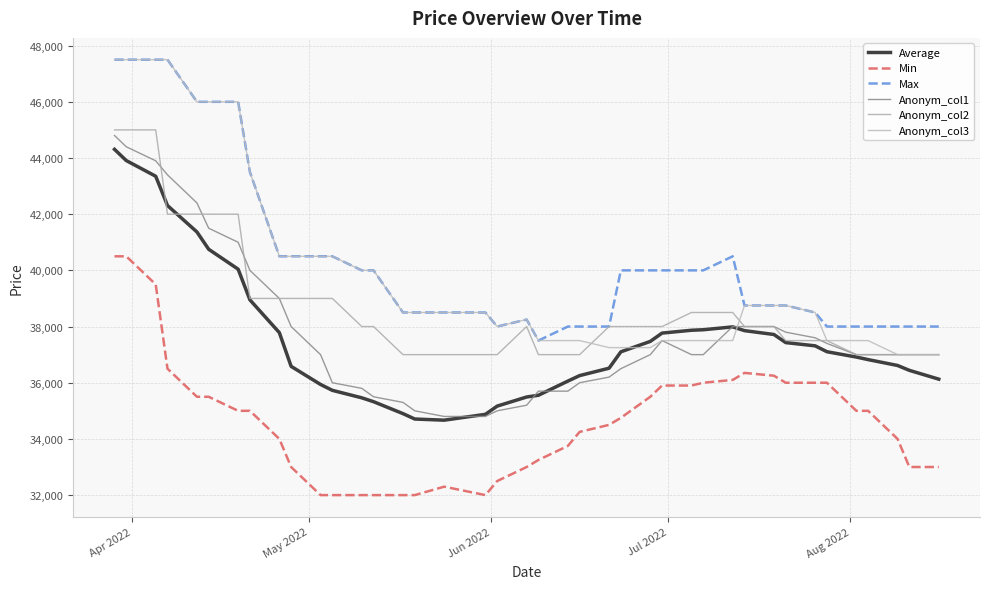

True or false: Average and Max intersect in this chart.

False